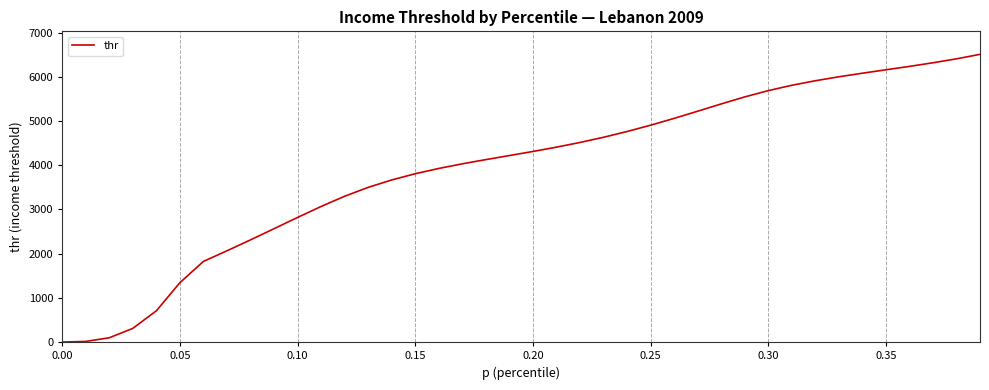

Is it true that the value at 0.10 is 1634.0?

False